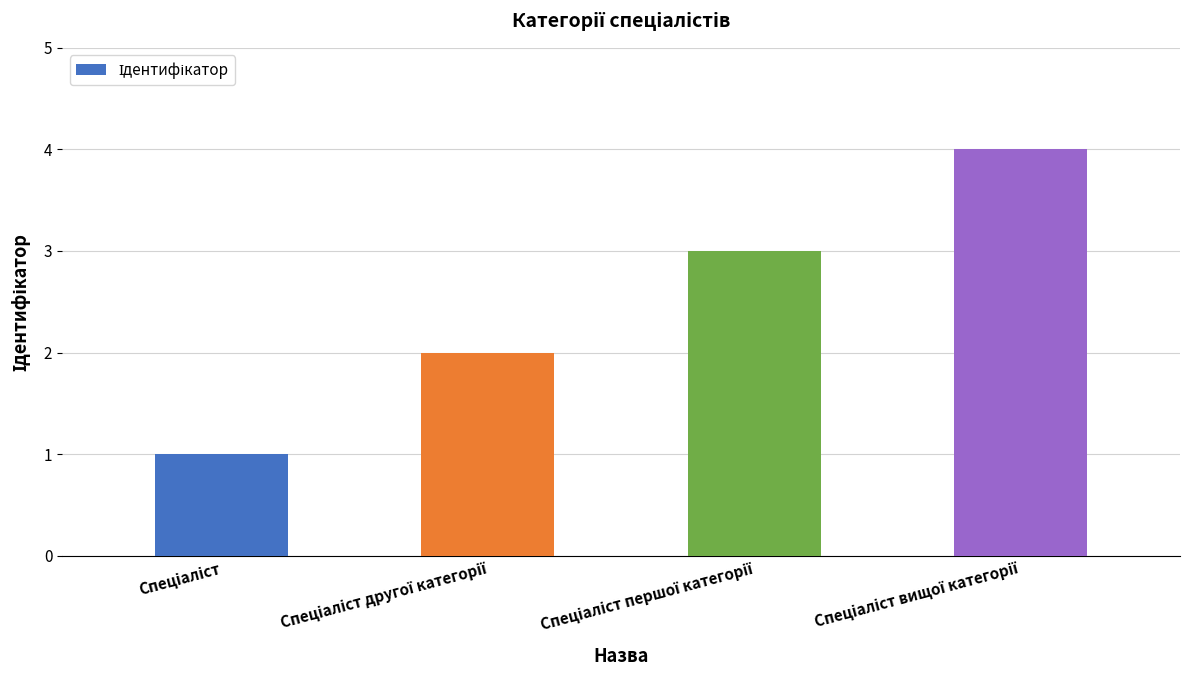

What is the difference between the maximum and minimum values?

3